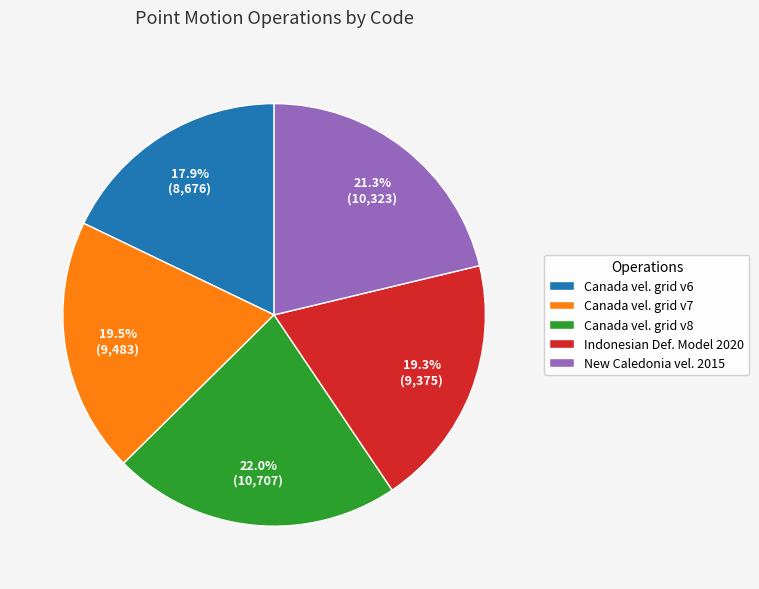

Does any single category account for the majority?

No